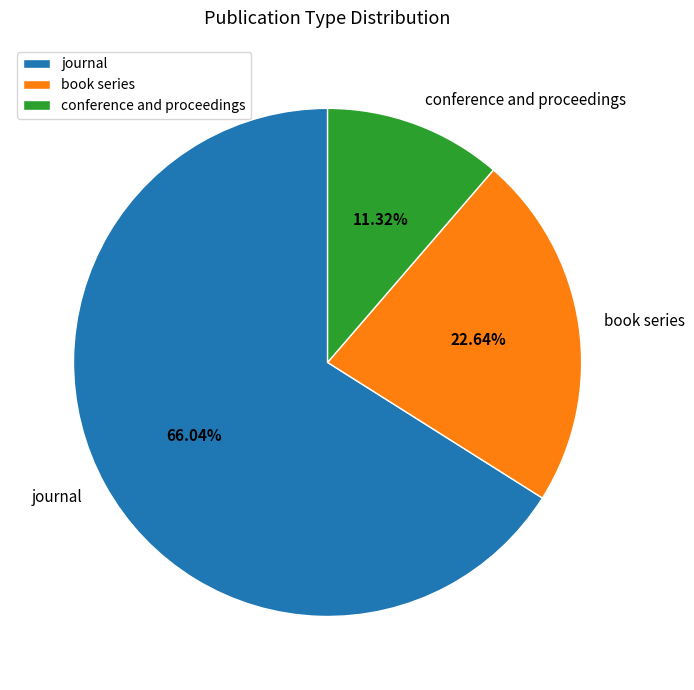

To the nearest percent, what is the difference between the conference and proceedings and book series slice percentages?

11%